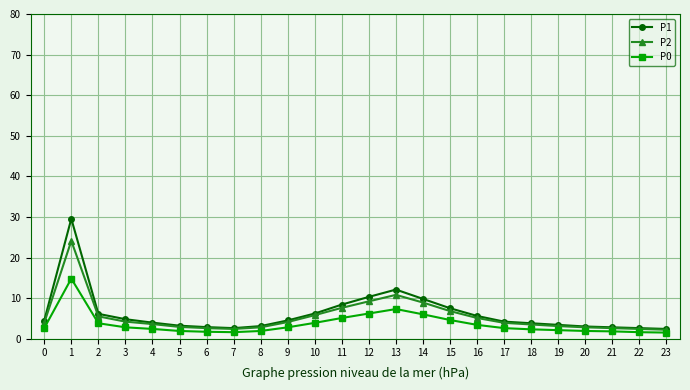

Count the number of categories in the chart.

24